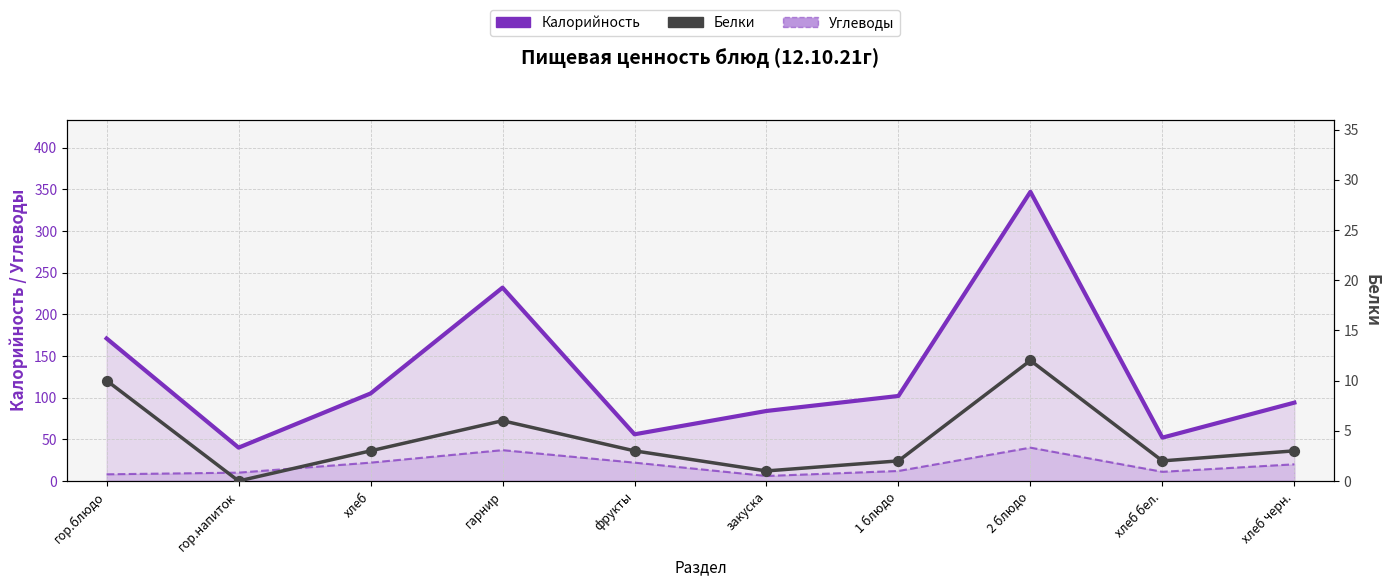

Which series has the largest total across all categories?

Калорийность